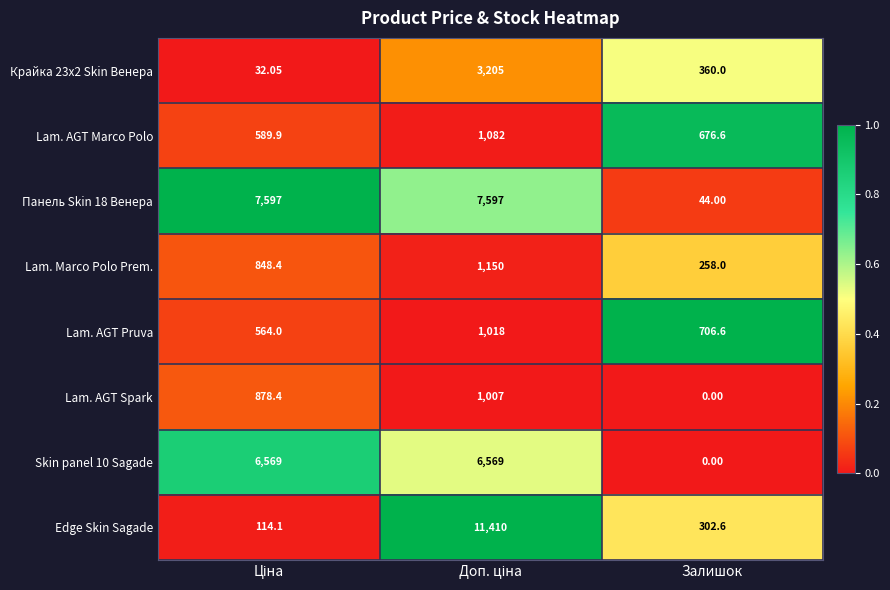

Where is Панель Skin 18 Венера nearest to the value 3820?

Залишок